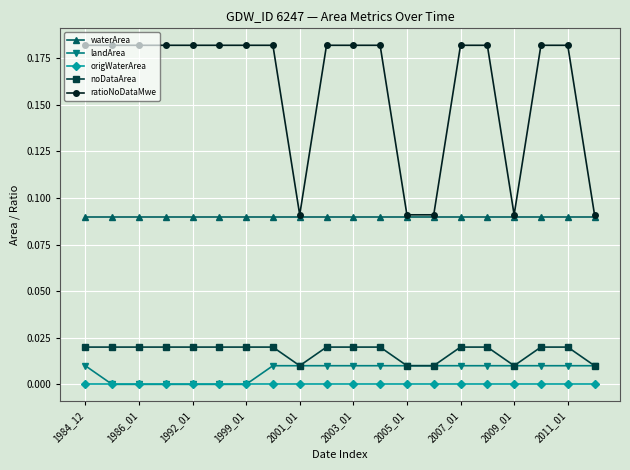

True or false: origWaterArea and ratioNoDataMwe intersect in this chart.

False